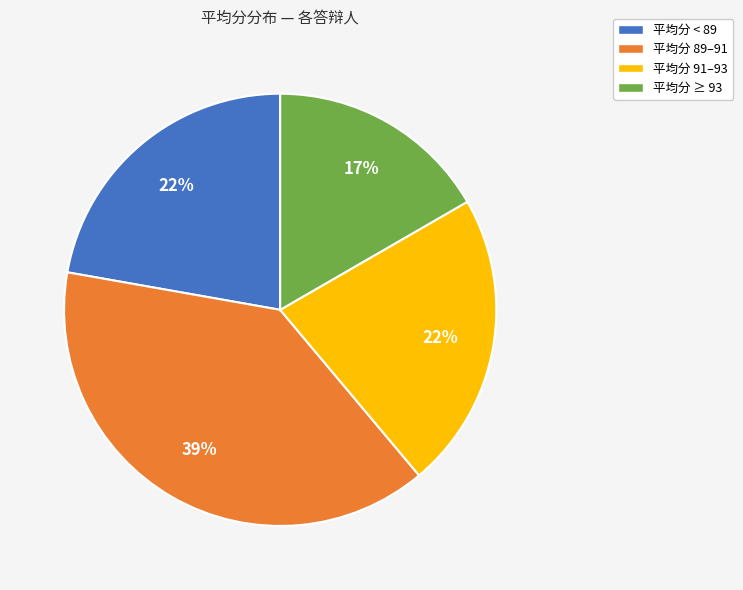

To the nearest percent, what is the average slice percentage?

25%